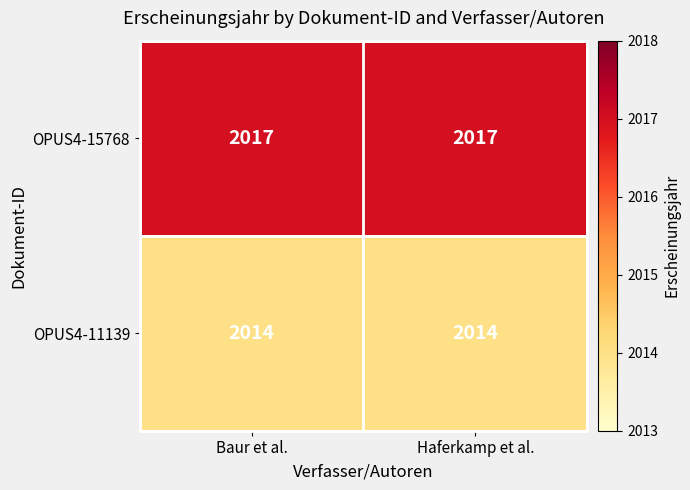

What is the sum of all OPUS4-11139 values?

4028